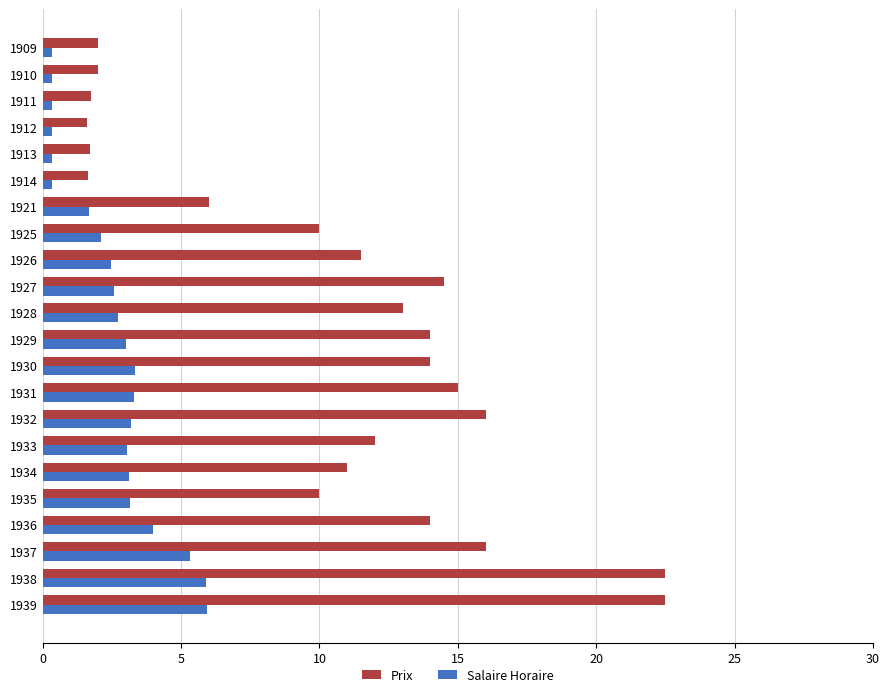

What is the greatest value displayed?

22.5